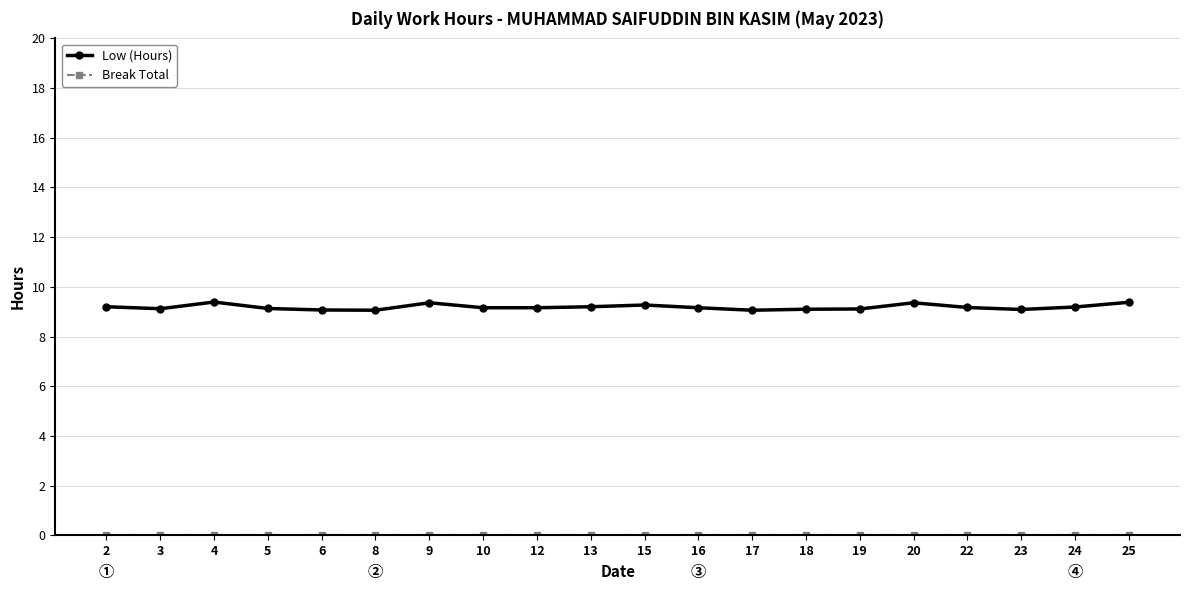

How many categories are shown in the chart?

20